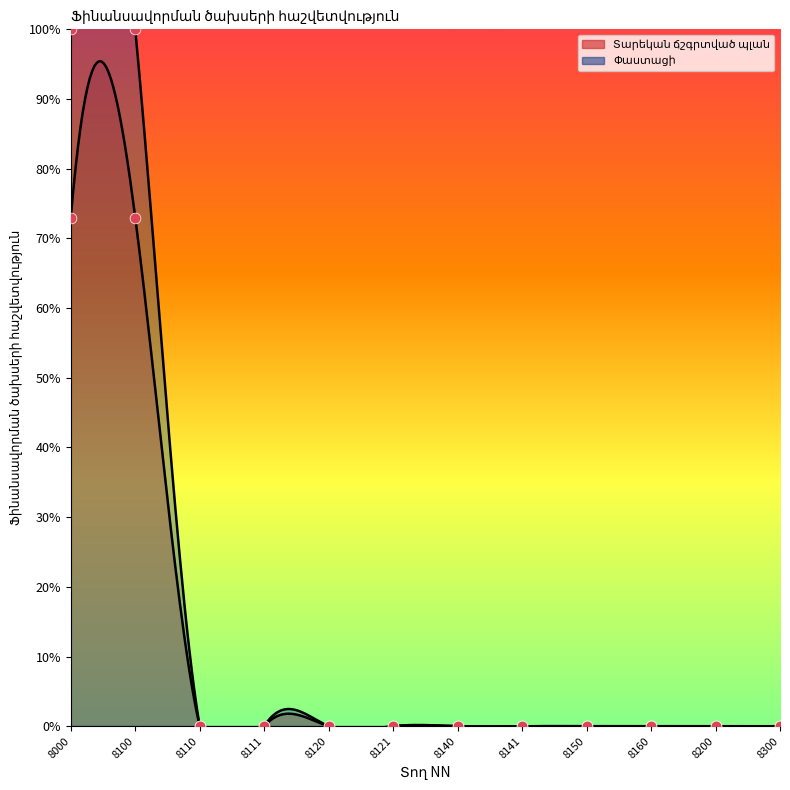

Which series reaches the maximum Y coordinate?

Փաստացի